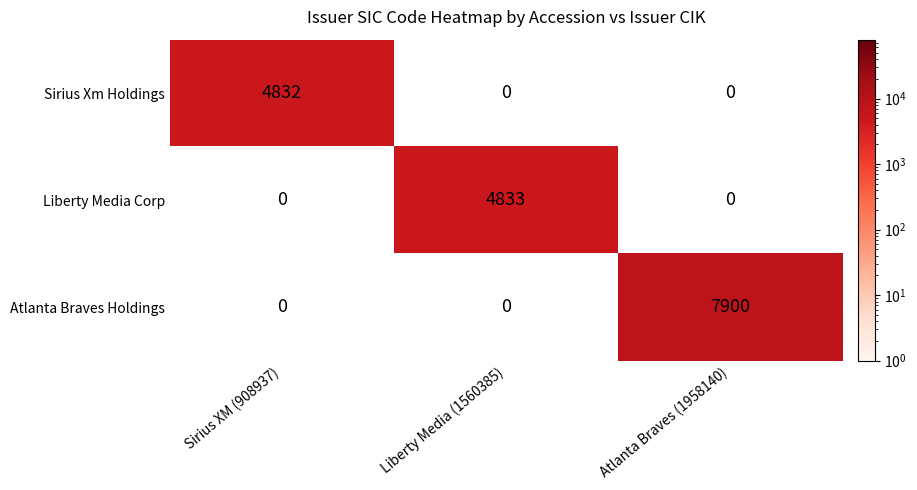

Count the number of data series in this chart.

3